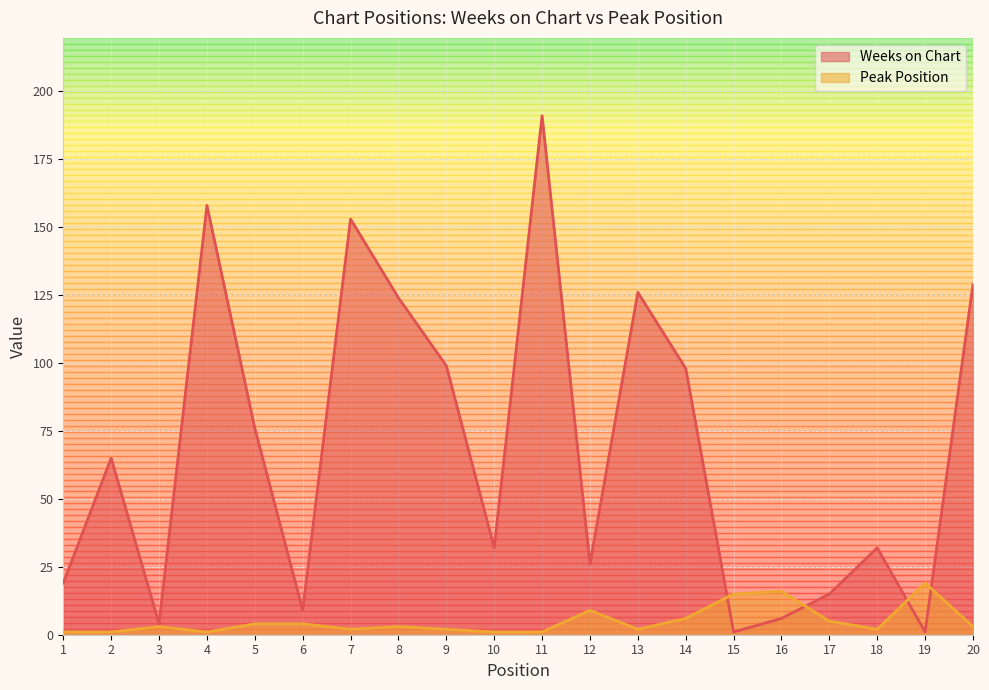

What is the difference between the maximum and minimum values in the Peak Position series?

18